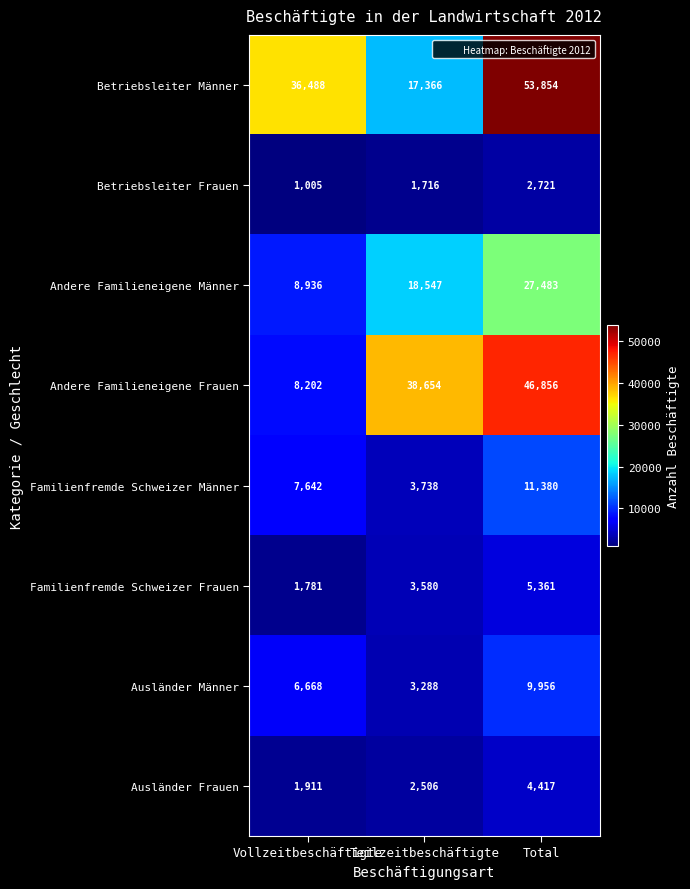

What is the total value across all series at Teilzeitbeschäftigte?

89395